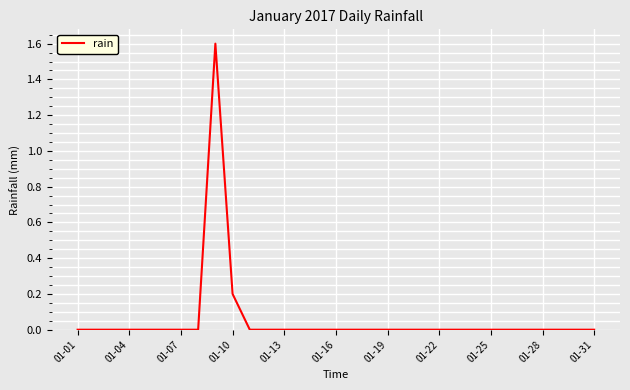

What is the greatest value displayed?

1.6